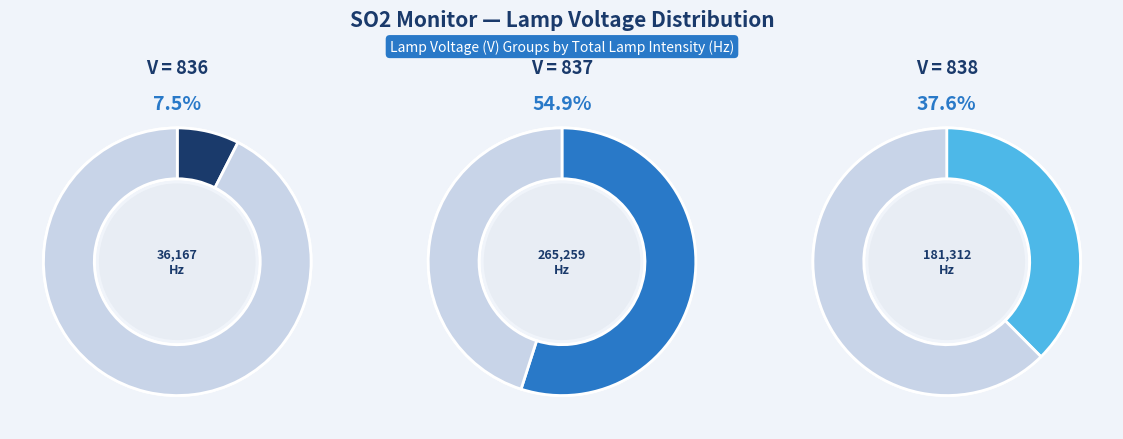

True or false: 37 accounts for 8% of the total.

False